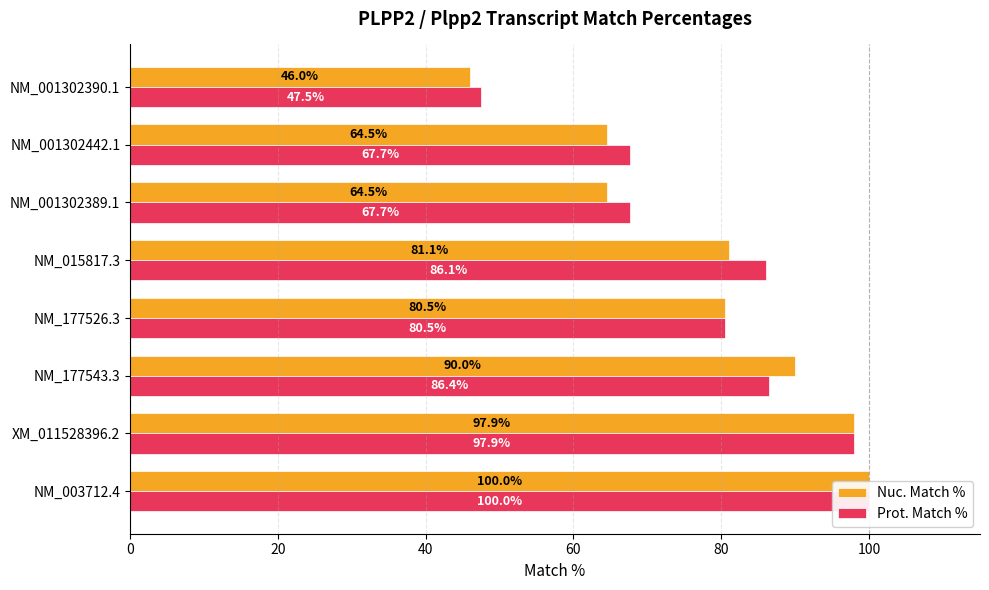

How many groups of bars are there?

8